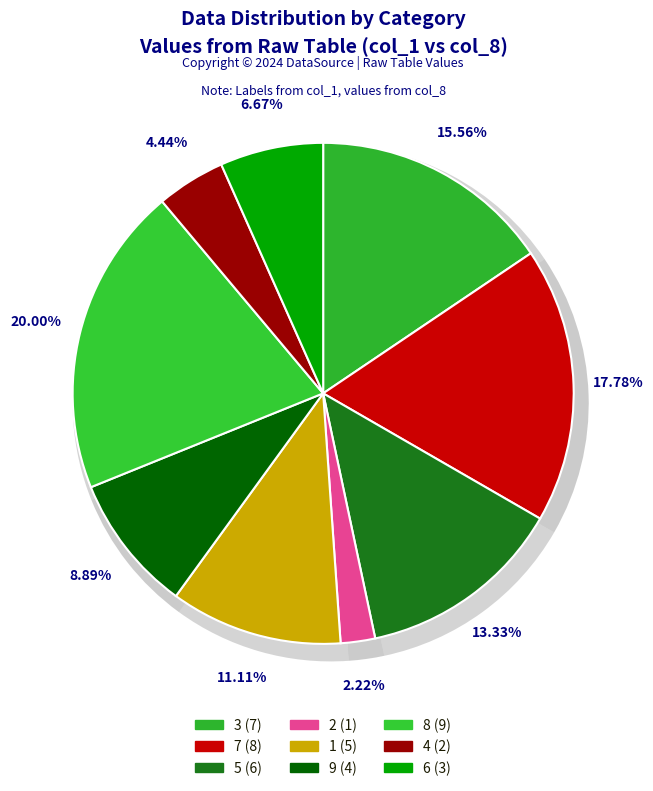

To the nearest percent, what is the difference between the 6 and 1 slice percentages?

4%